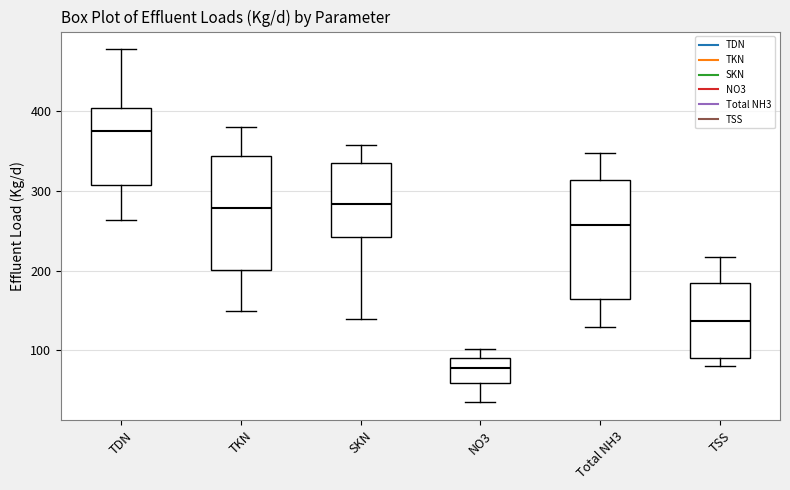

Which box has the lowest median line?

NO3